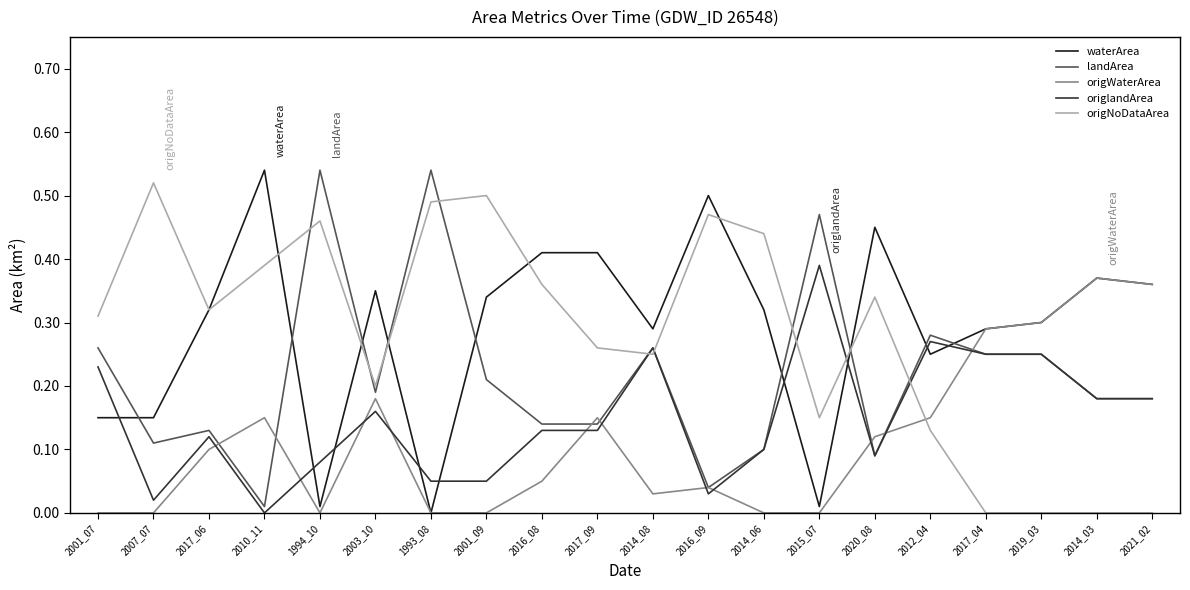

At which label is landArea closest to 0?

2010_11